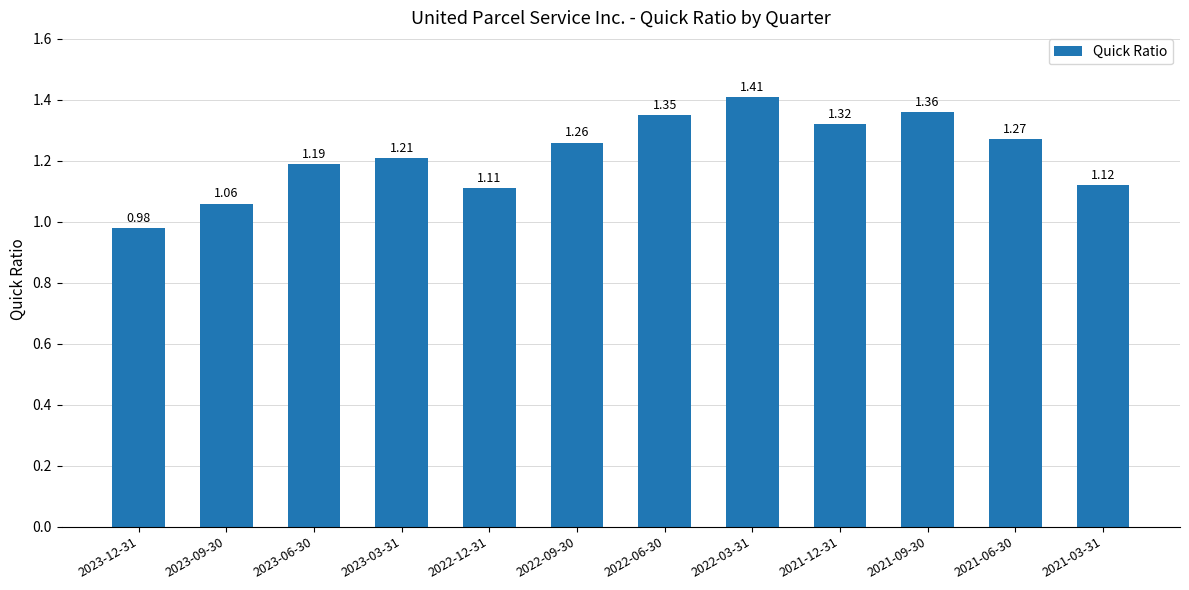

What is the label of the 2nd bar from the right?

2021-06-30